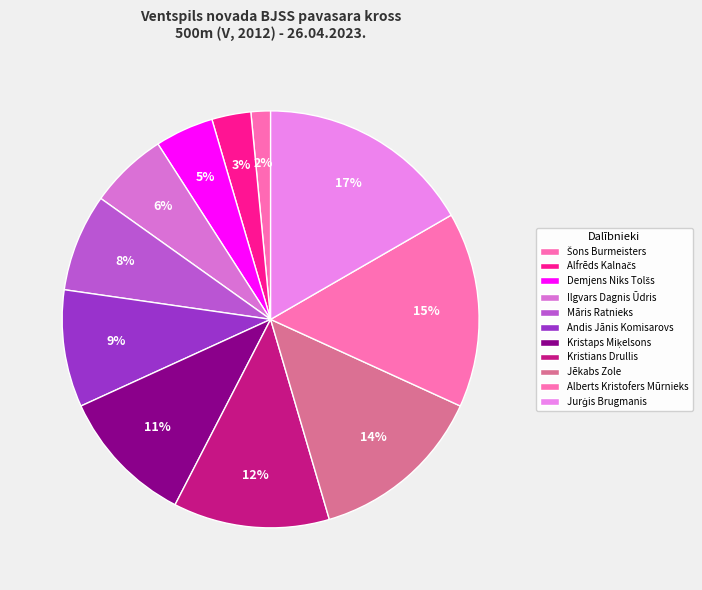

To the nearest percent, what portion does Andis Jānis Komisarovs represent?

9%